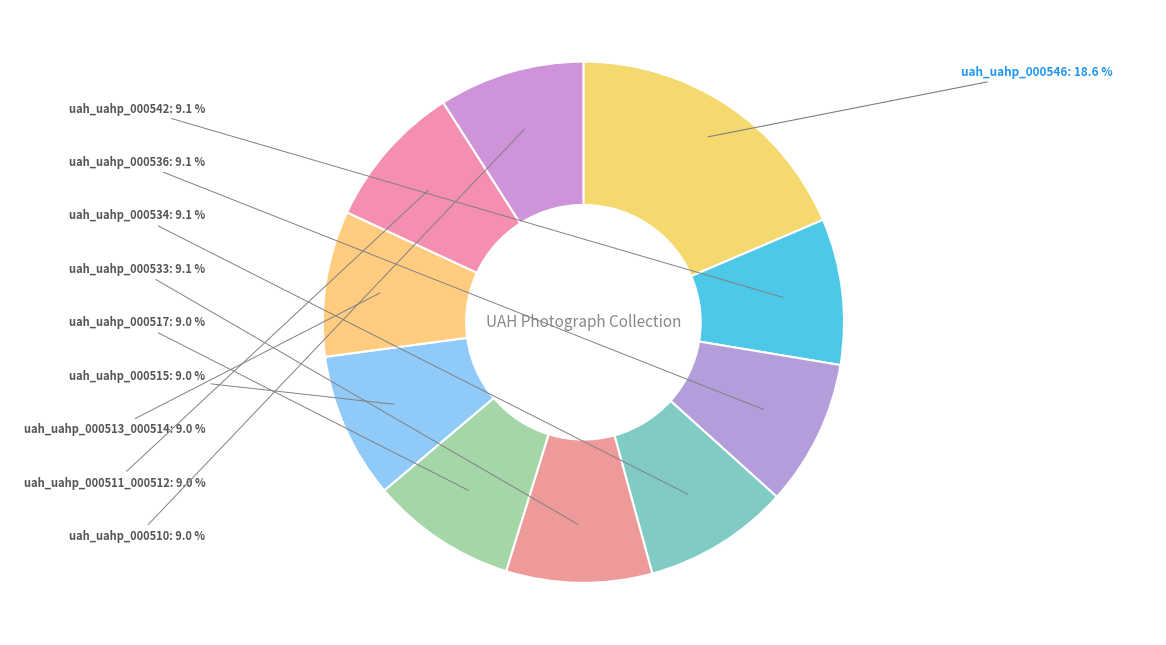

Combined, what portion of the pie is uah_uahp_000533 and uah_uahp_000517?

18.1%